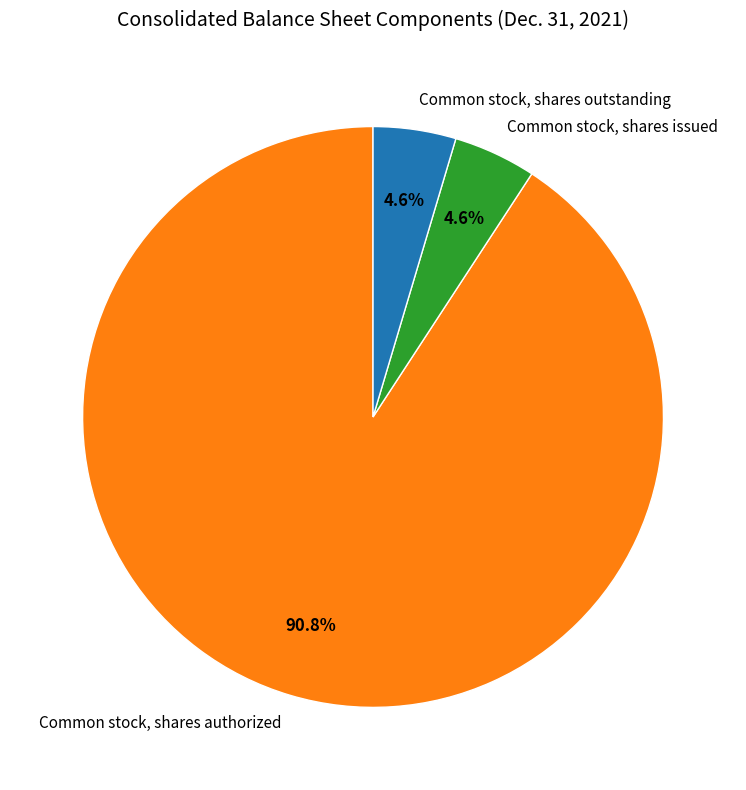

Which category has the biggest portion of the pie?

Common stock, shares authorized